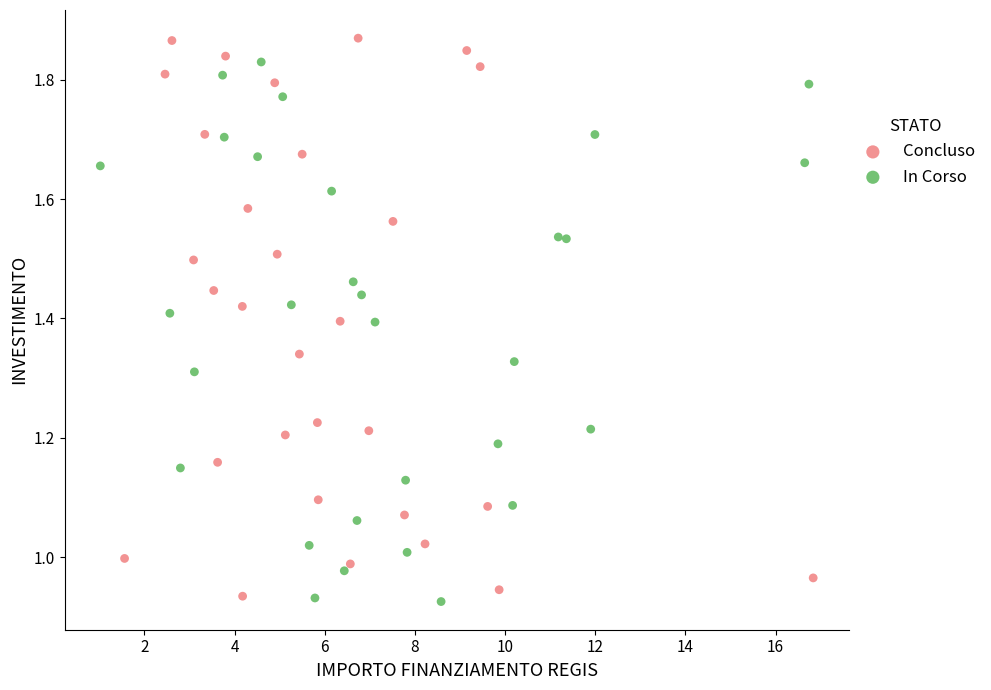

Which series has the largest Y range (max minus min)?

Concluso